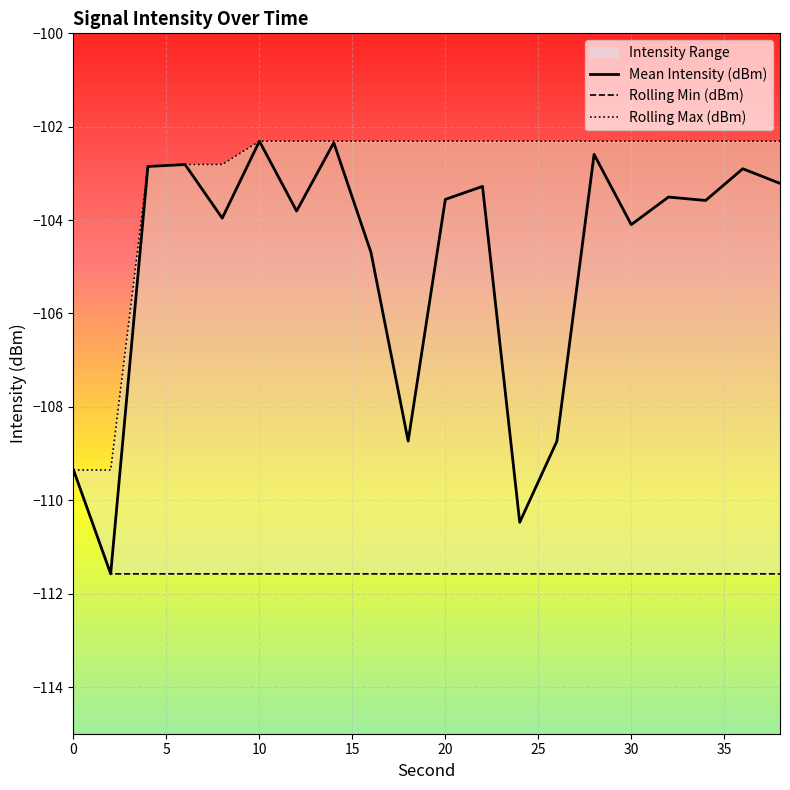

What is the minimum value for Mean Intensity (dBm)?

-111.6